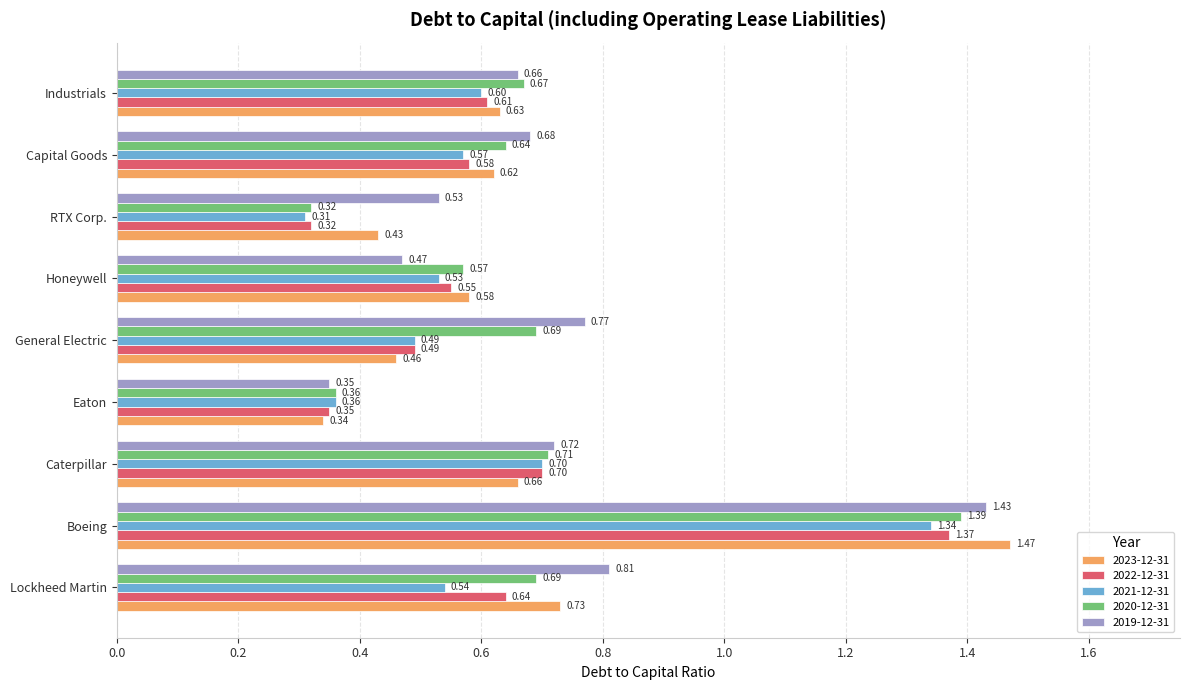

At which label is 2021-12-31 closest to 0?

RTX Corp.